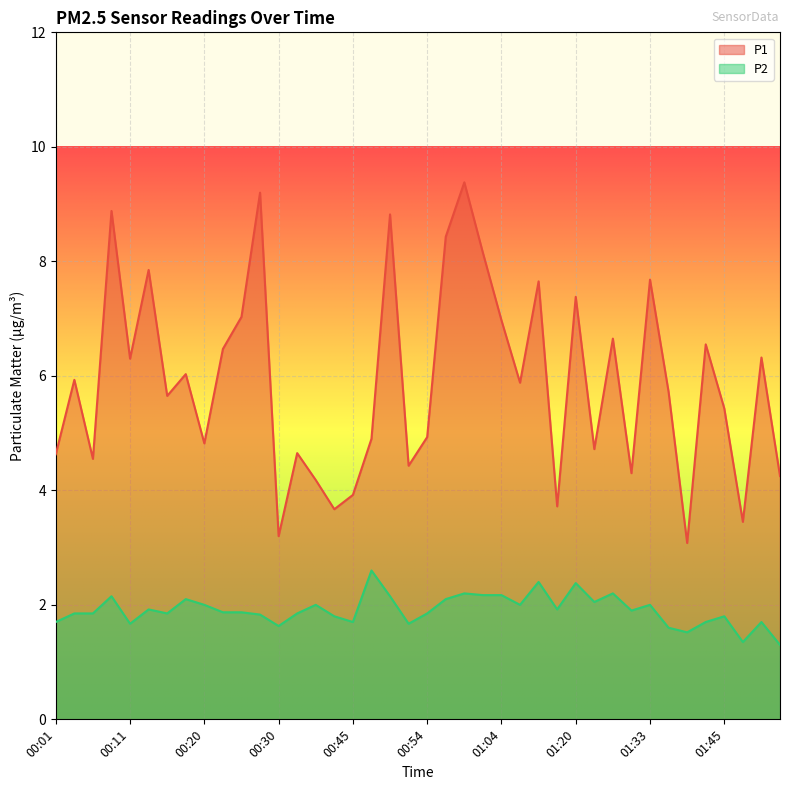

What is the spread (max minus min) of values at 00:54?

3.1